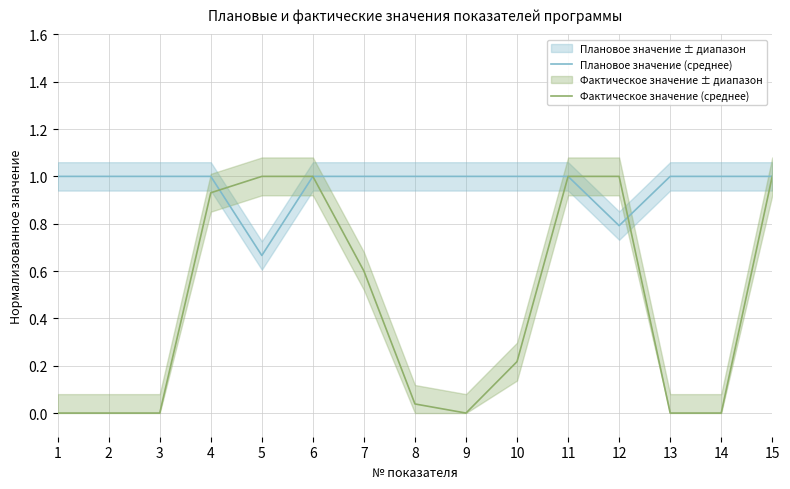

The Плановое значение (среднее) series shows 1.0 at 6. True or false?

True